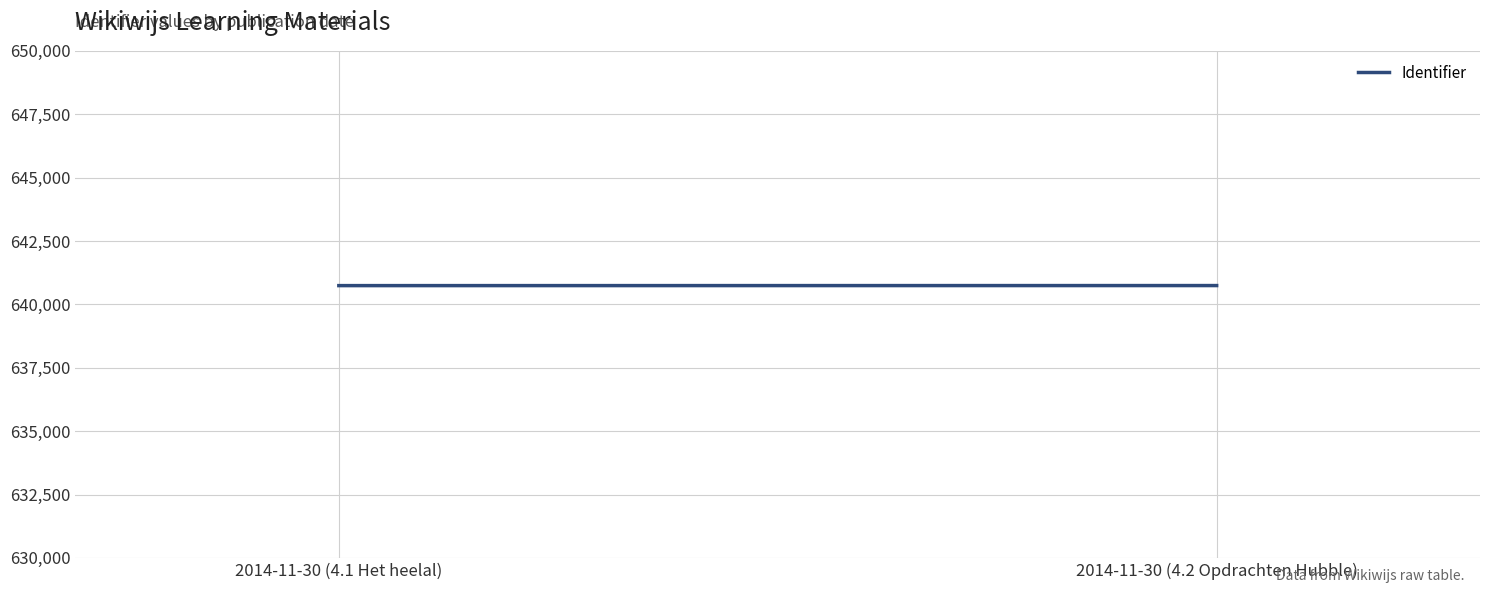

What is the difference between the maximum and minimum values?

2